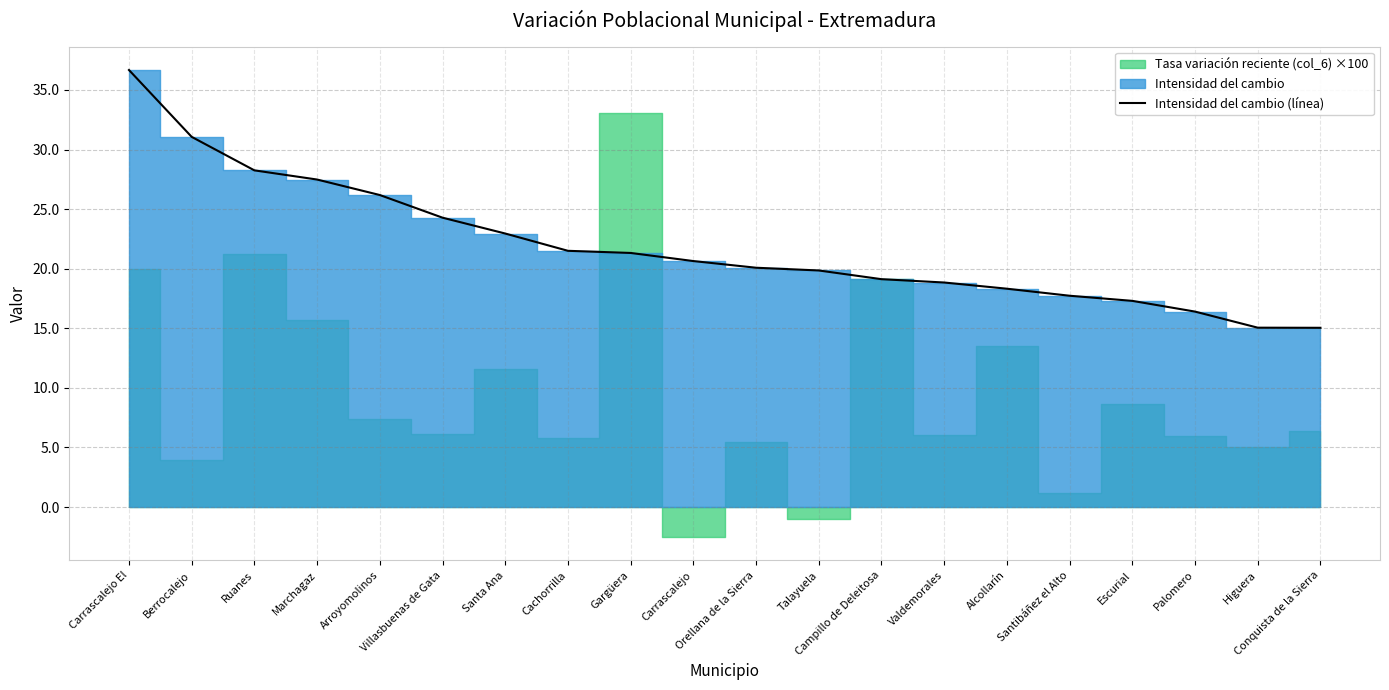

Where is the data nearest to the value 25?

Villasbuenas de Gata